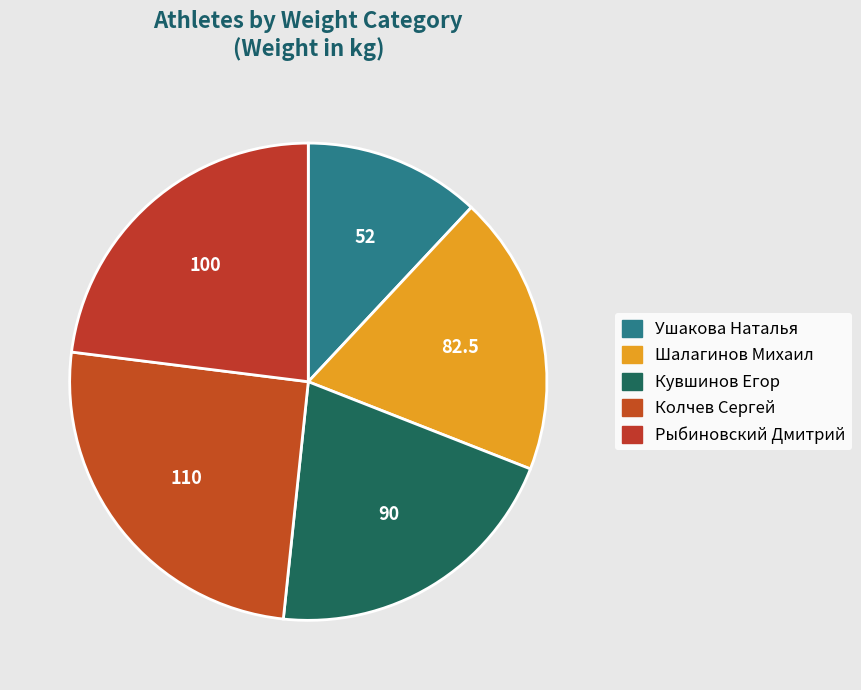

How many slices are in this pie chart?

5